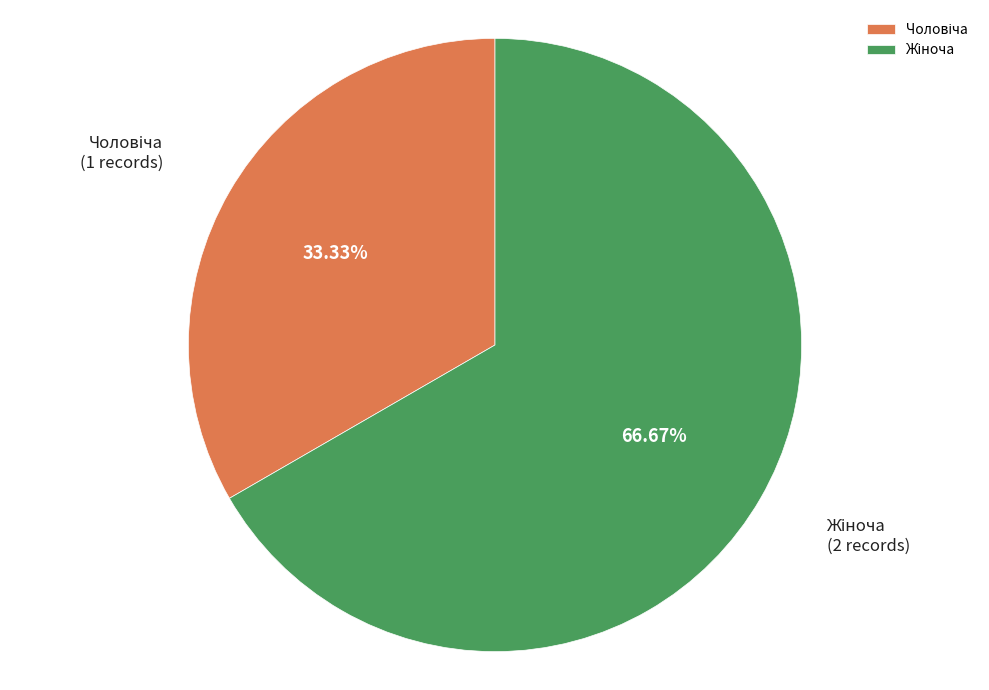

Does any single category account for the majority?

Yes